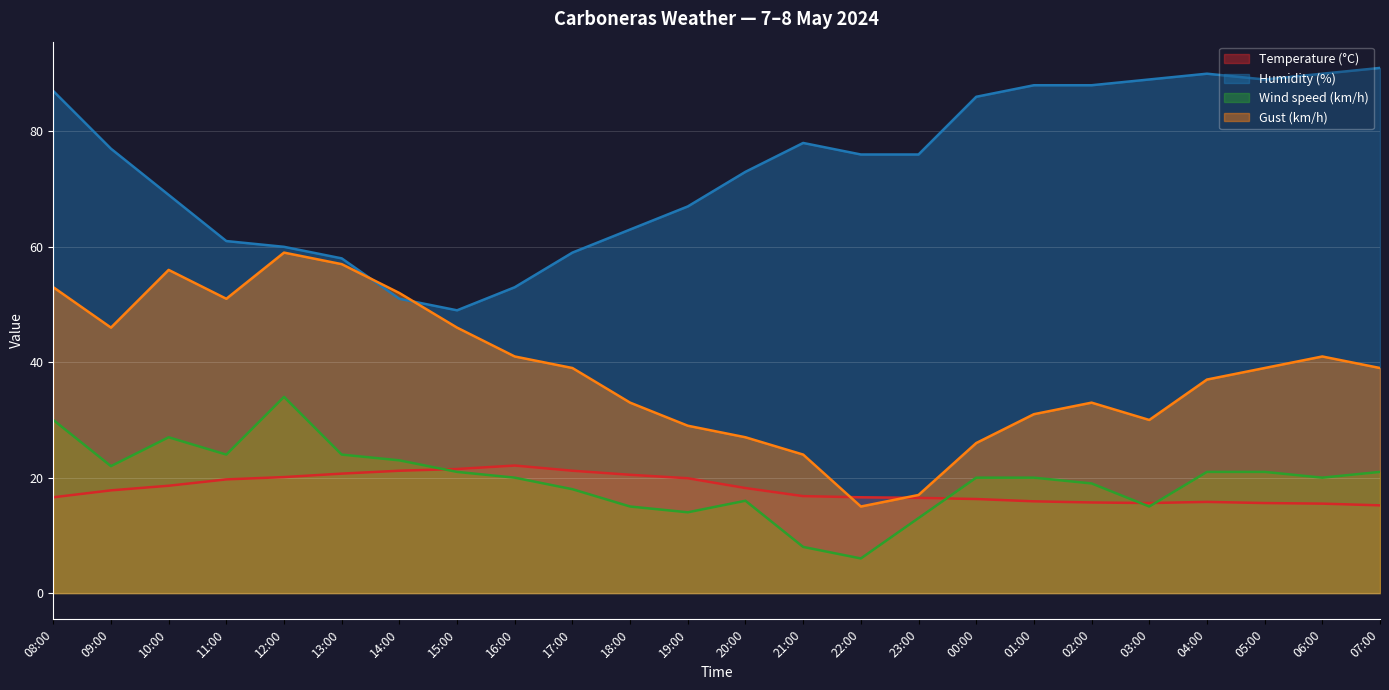

Which category has the lowest value in the Wind speed (km/h) series?

22:00